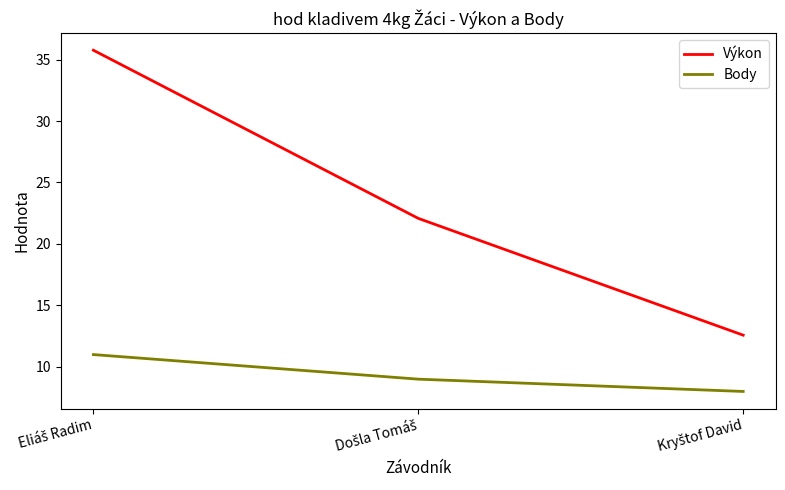

What are all the series names shown in the legend?

Výkon, Body